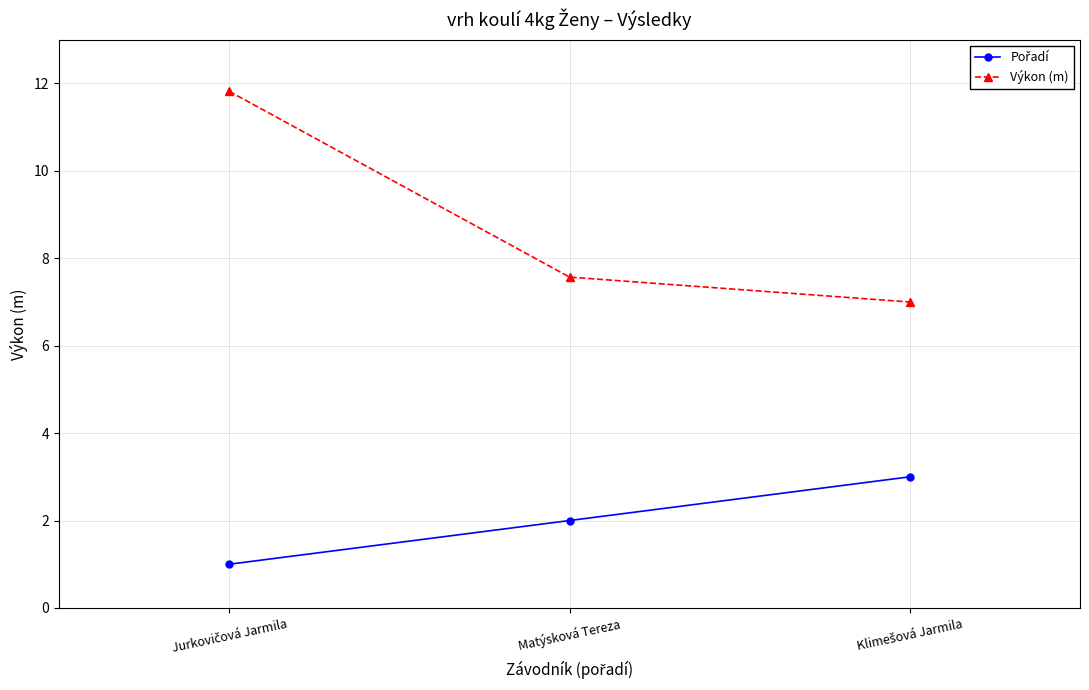

What is the average value of the Výkon (m) series?

8.8